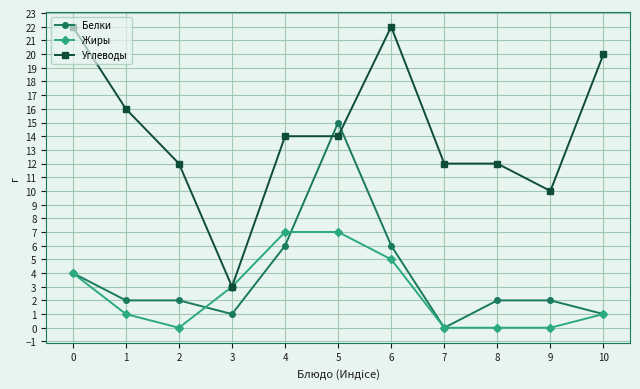

The Жиры series shows 1 at 0. True or false?

False